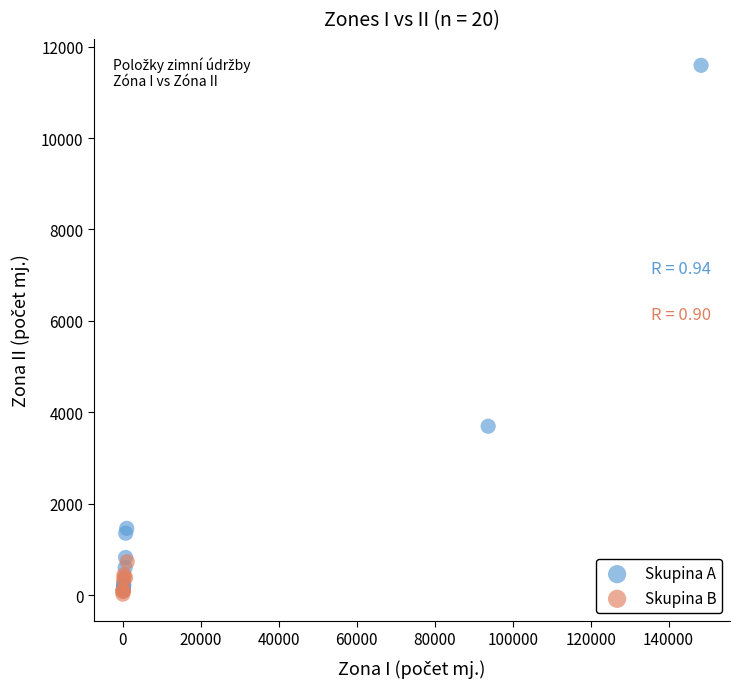

Which series has the largest Y range (max minus min)?

Skupina A